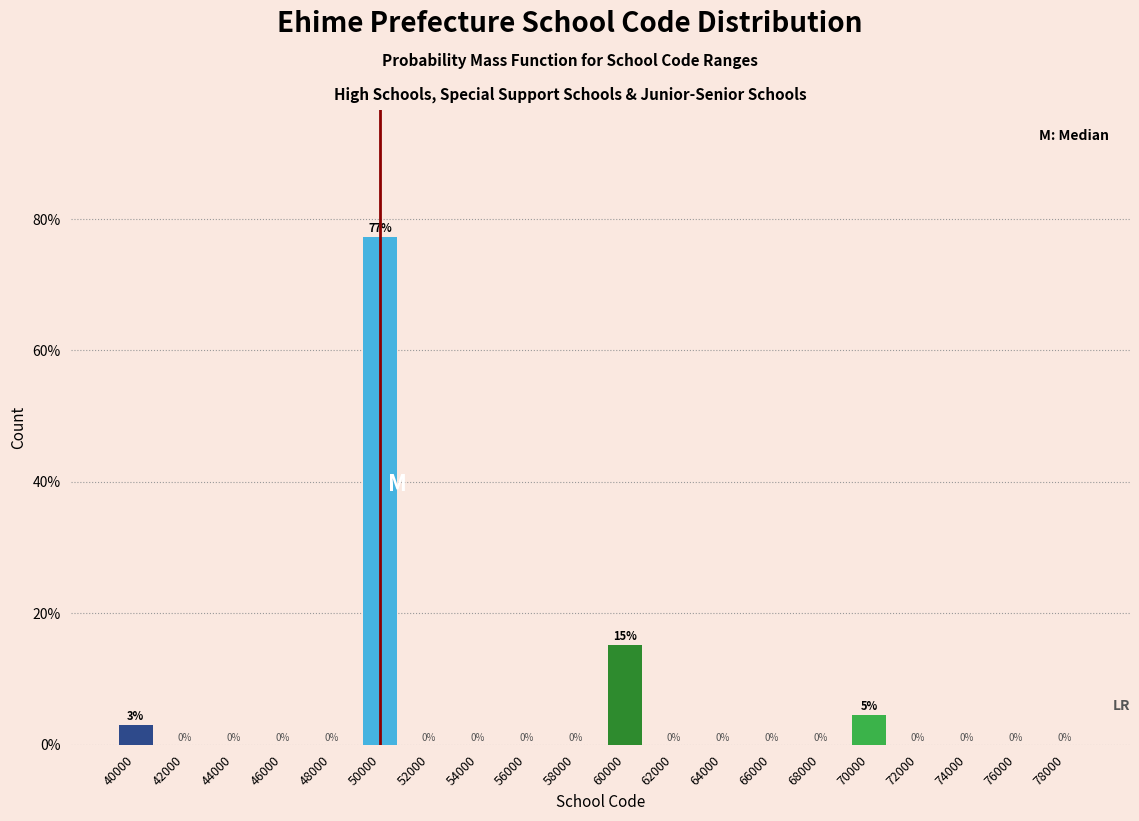

What is the maximum value shown in the chart?

77.3